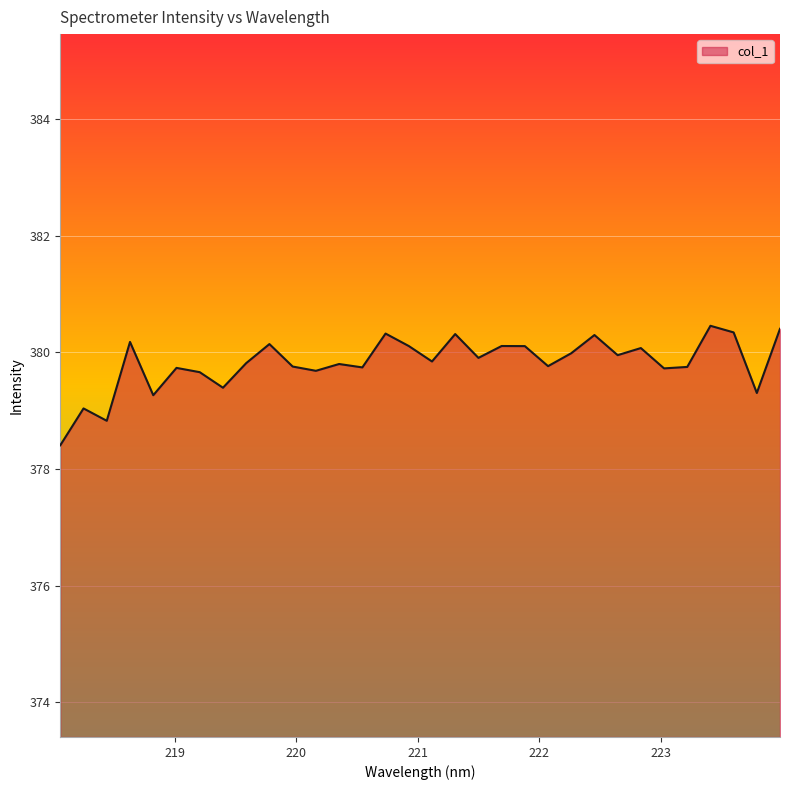

What is the greatest value displayed?

380.5